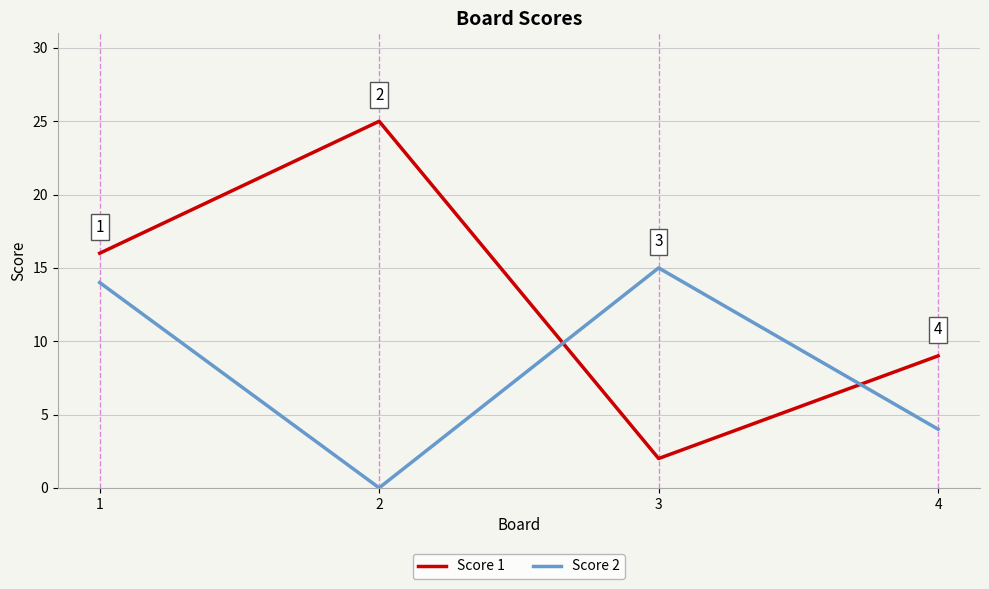

Which series has the widest spread of values?

Score 1